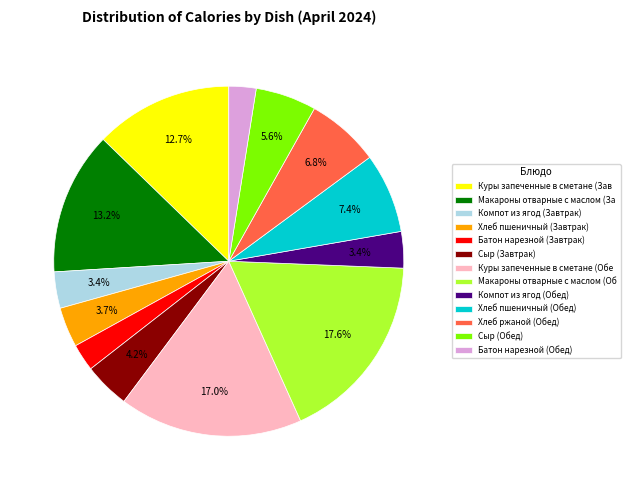

What is the ratio of the value at Хлеб пшеничный (Обед) to the value at Сыр (Обед)?

1.3